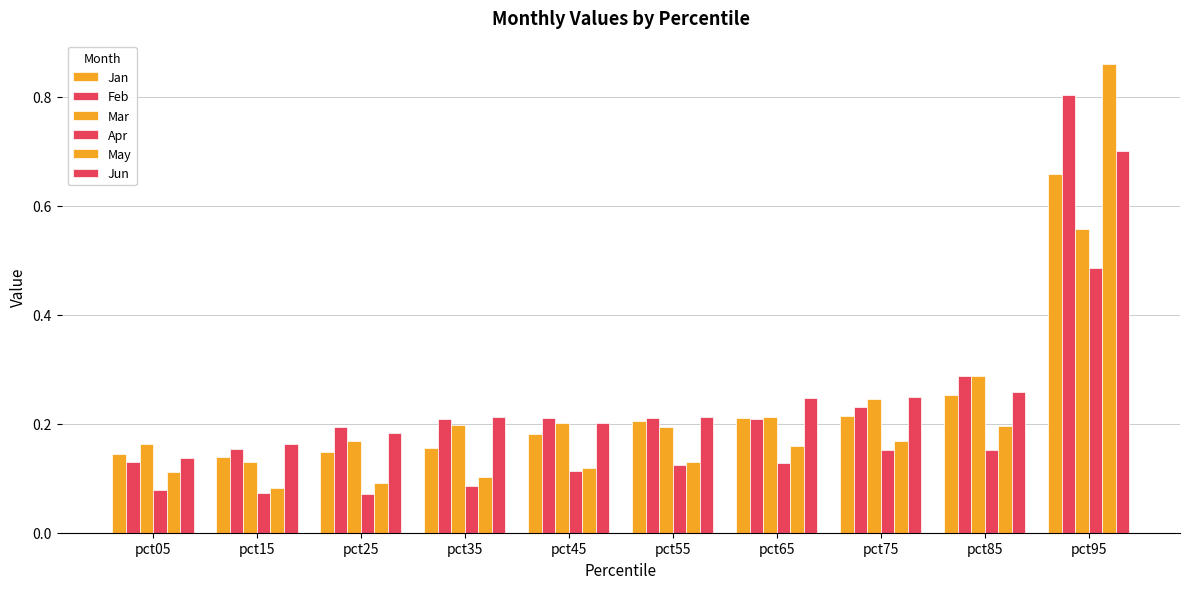

What is the difference between the maximum and minimum values in the Apr series?

0.4